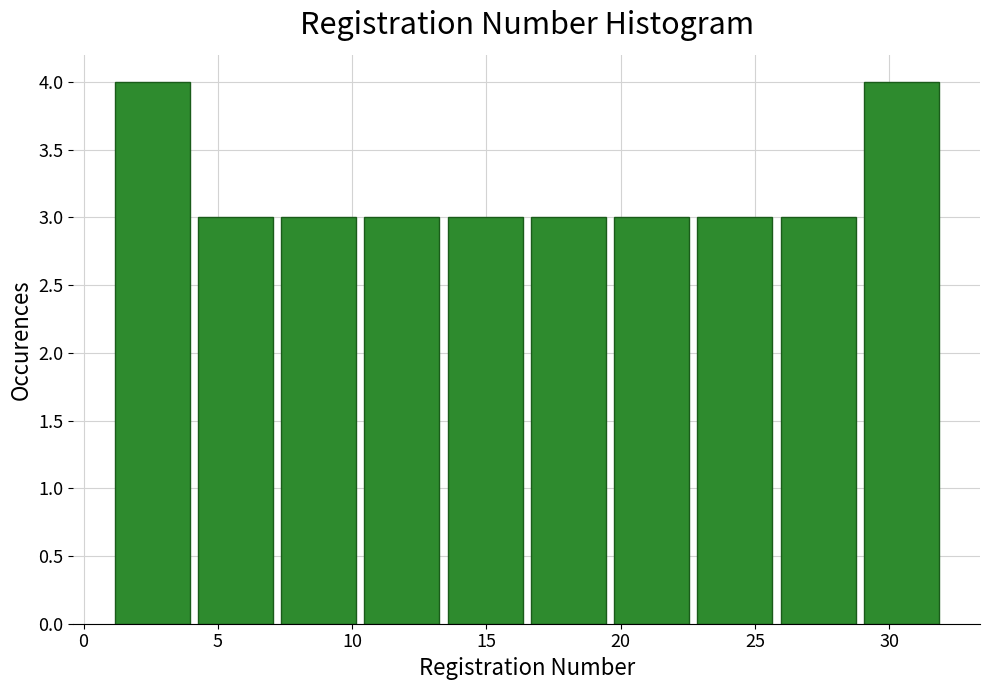

Reading left to right, list every bar in this chart as the range it spans on the x-axis followed by its height. Neither the bar edges nor the heights are printed on the chart, so give them approximately, as read against the axes.

1.0 to 4.1: 4
4.1 to 7.2: 3
7.2 to 10.3: 3
10.3 to 13.4: 3
13.4 to 16.5: 3
16.5 to 19.6: 3
19.6 to 22.7: 3
22.7 to 25.8: 3
25.8 to 28.9: 3
28.9 to 32.0: 4